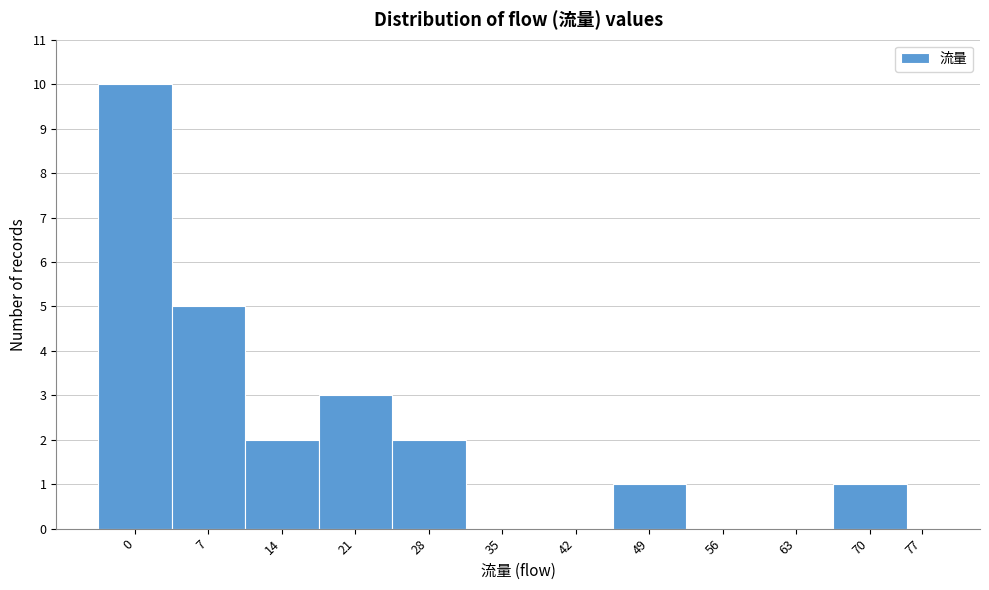

Reading left to right, transcribe all the data shown in this chart.

0=10	7=5	14=2	21=3	28=2	35=0	42=0	49=1	56=0	63=0	70=1	77=0